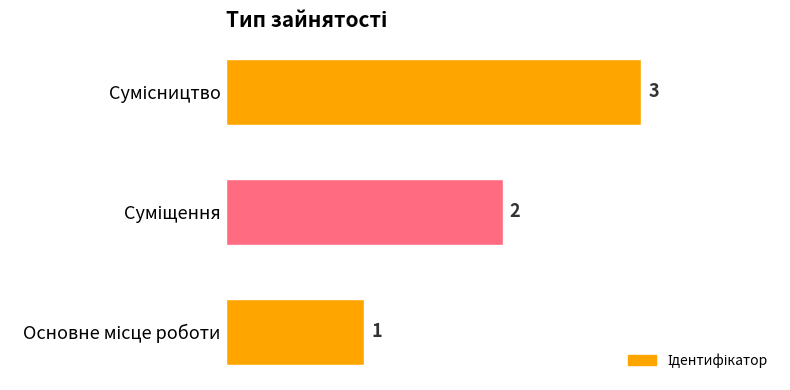

What is the average value?

2